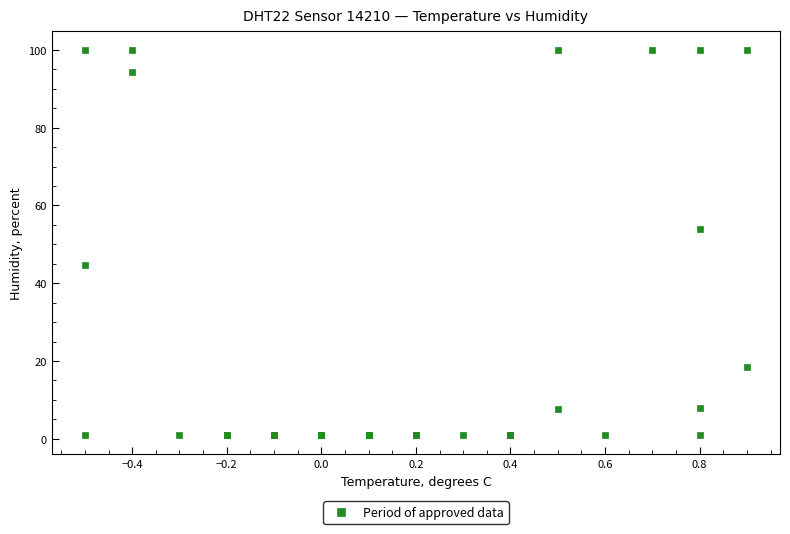

What Y value in the scatter plot is closest to 50?

53.9